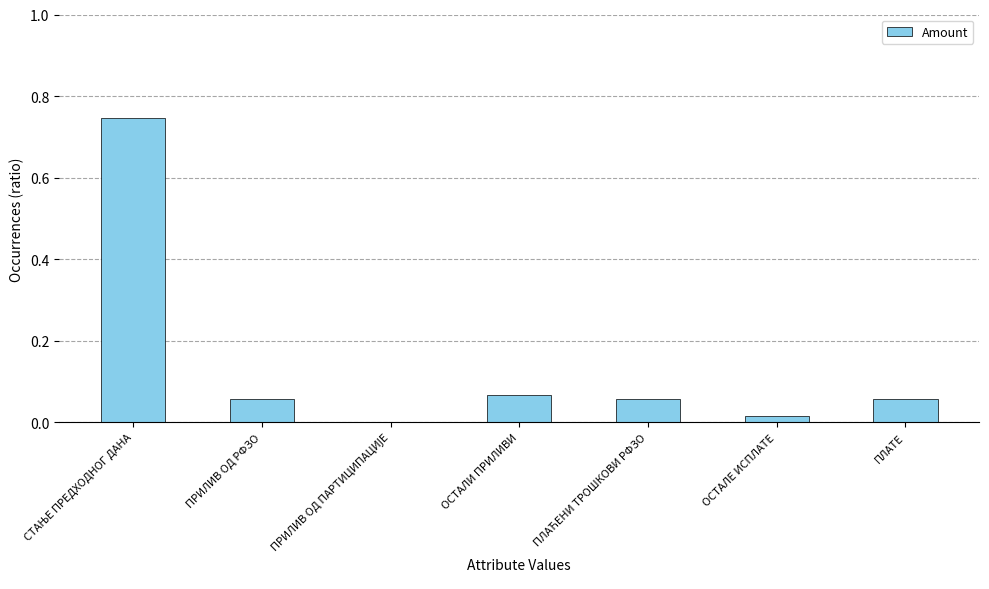

The value at ОСТАЛЕ ИСПЛАТЕ is 0.0. True or false?

True